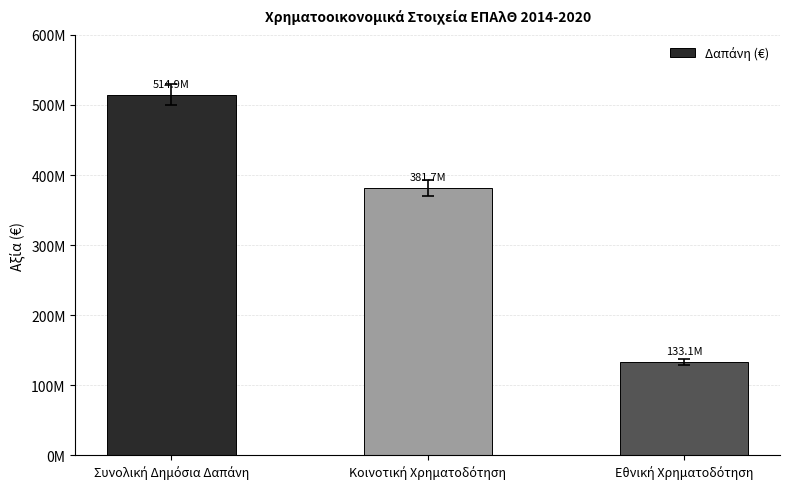

Does the chart contain any negative values?

No